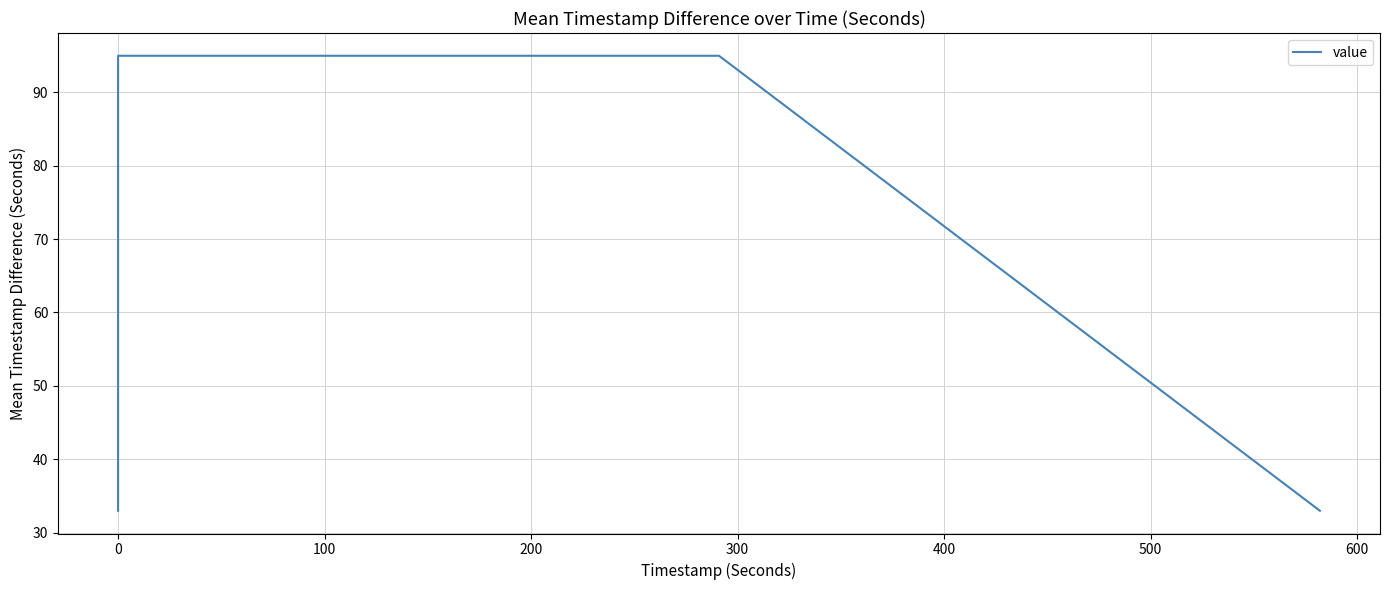

What is the ratio of the value at −100 to the value at 200?

1.0